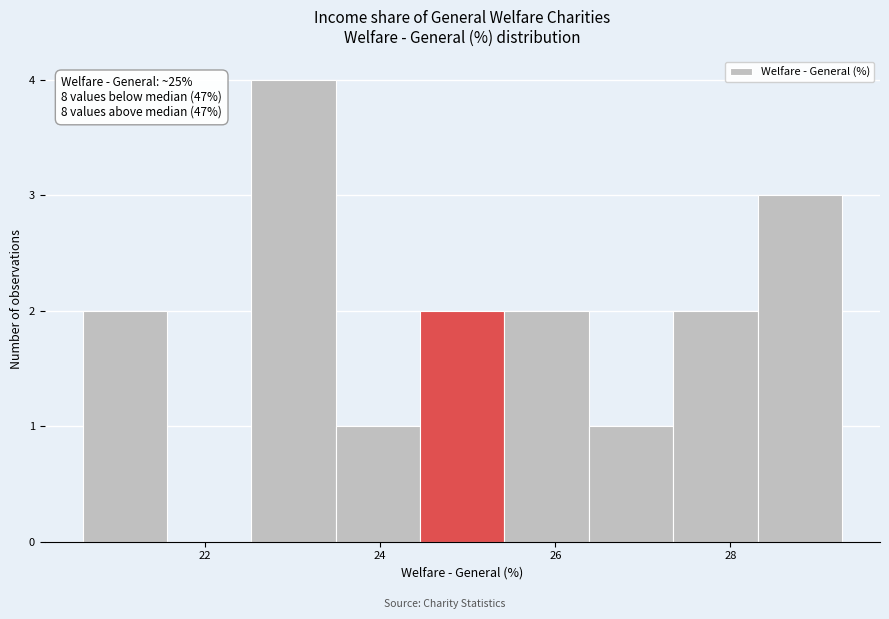

Over which range of the x-axis is the bar tallest?

22.6 to 23.4